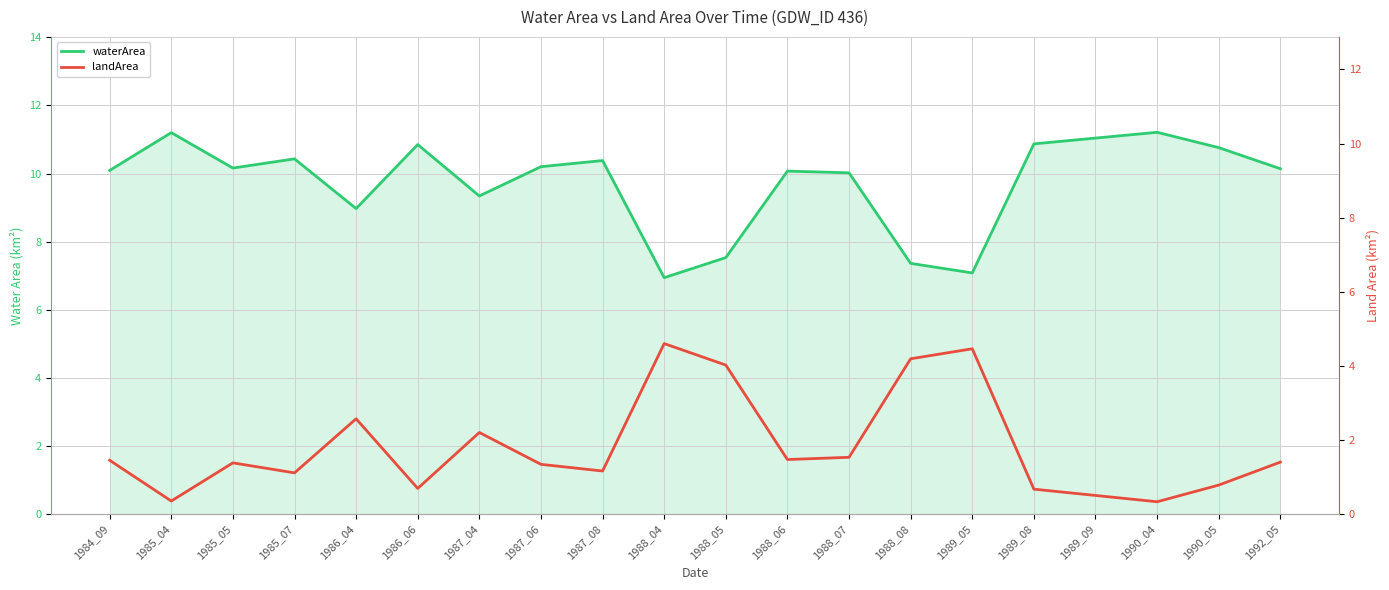

At which label is waterArea closest to 9?

1986_04